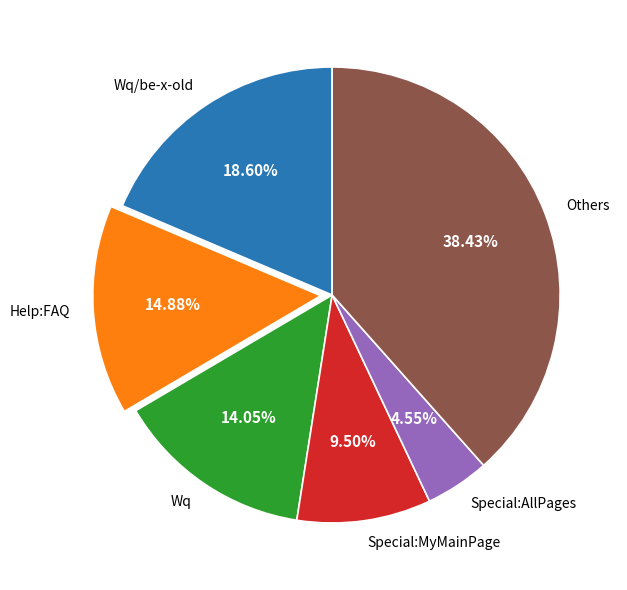

Between Others and Special:AllPages, which is larger?

Others